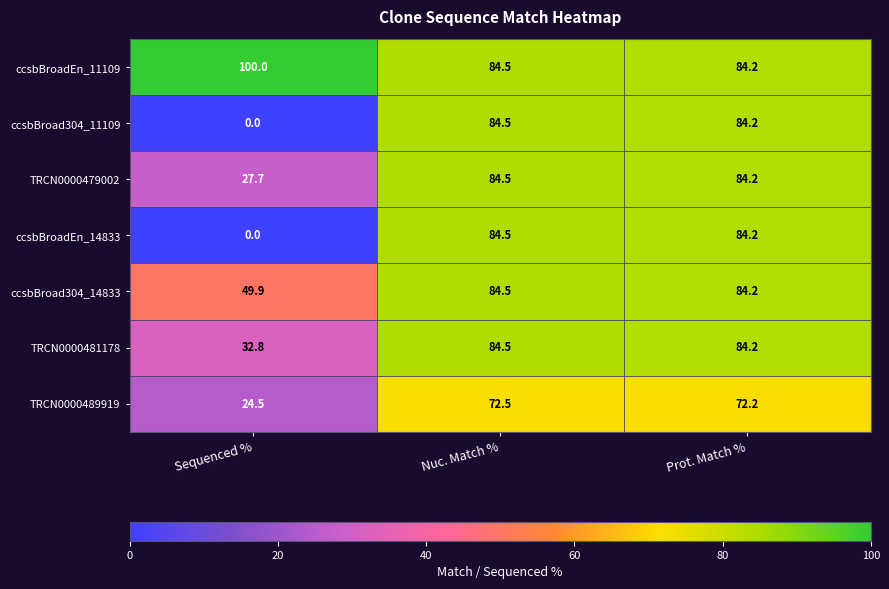

True or false: ccsbBroadEn_11109 has a value of 84.2 at Prot. Match %.

True